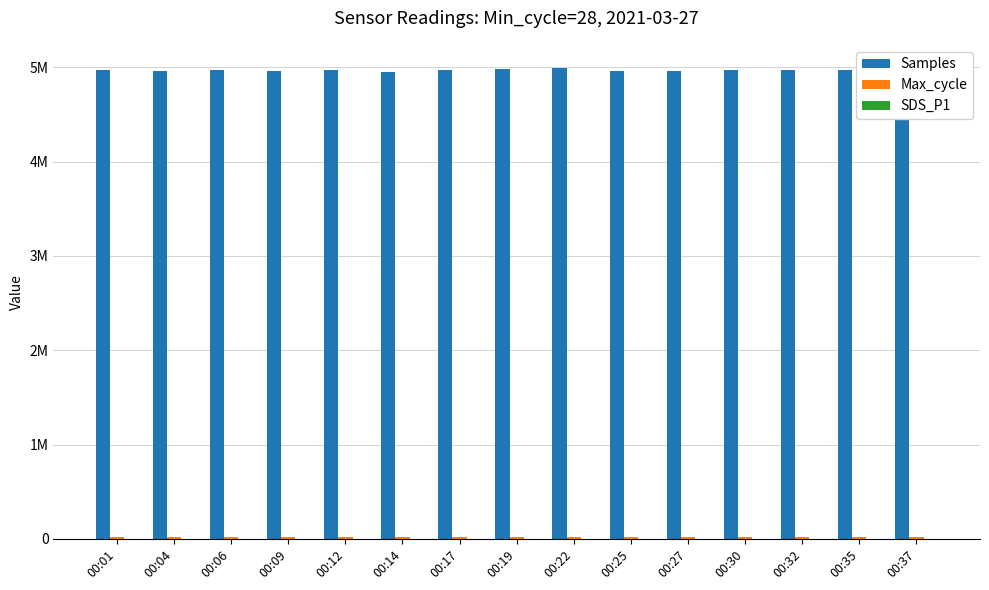

What is the total value across all series at 00:22?

5007740.5